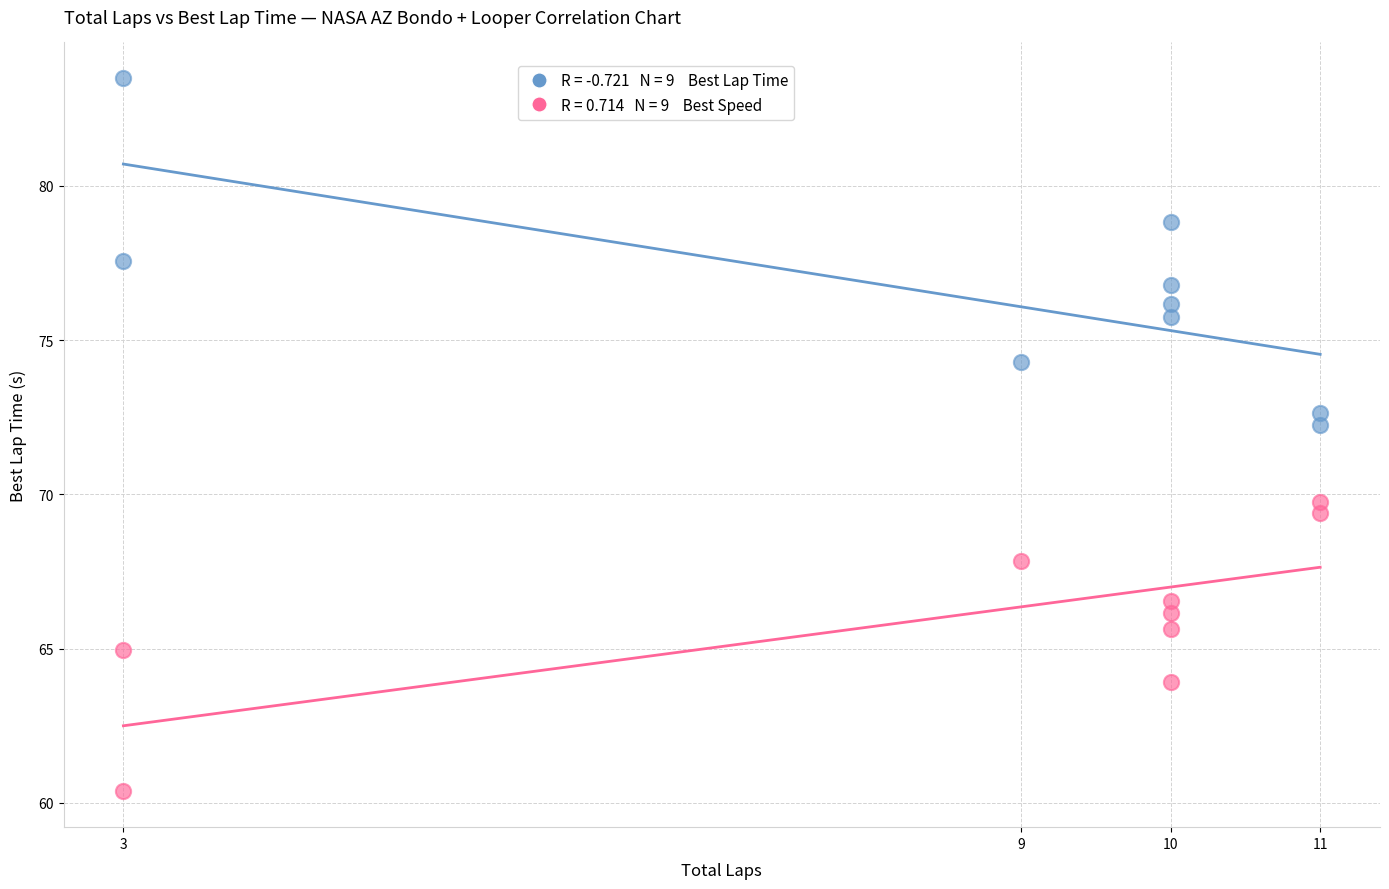

Across all data points, what is the range of Y values (max minus min)?

23.1